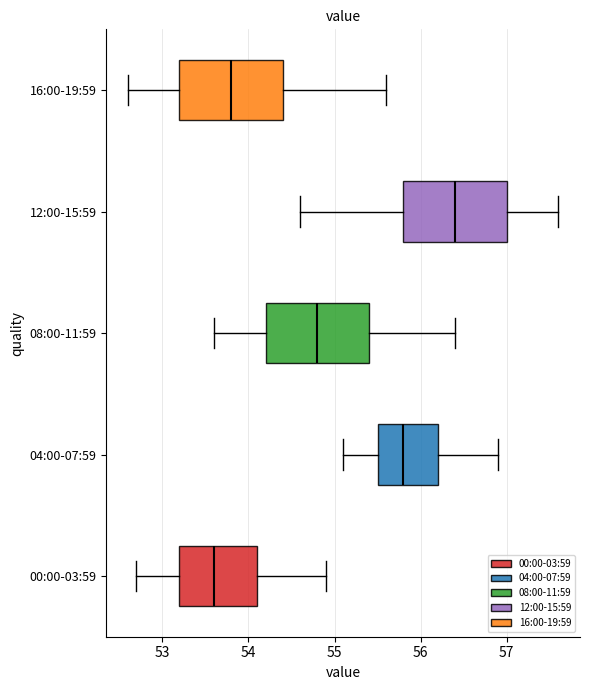

Which box's median line is the furthest to the right?

12:00-15:59